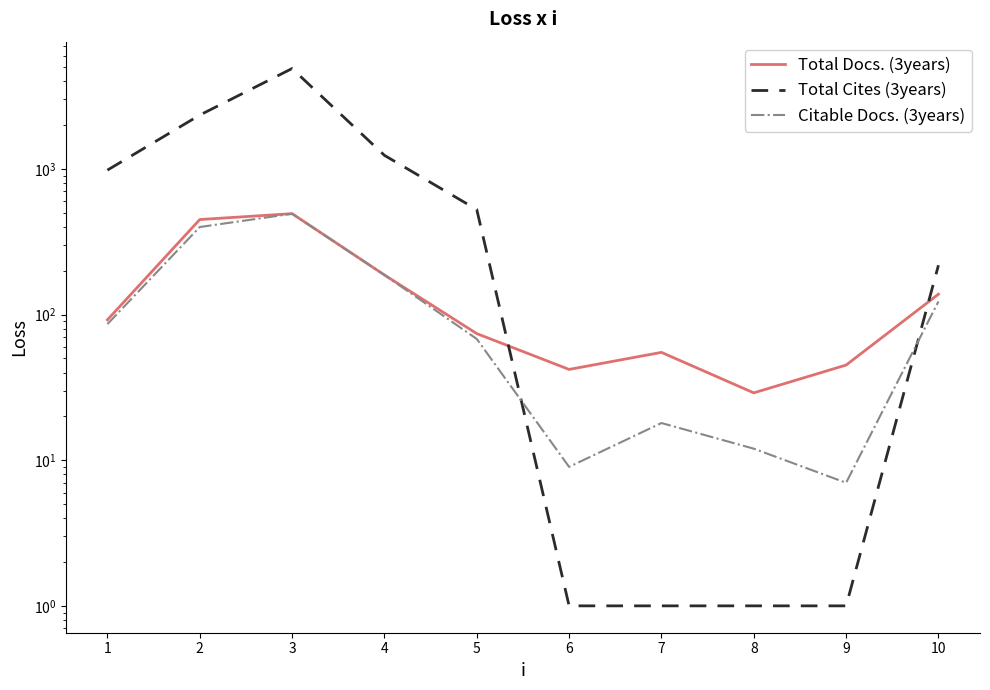

What is the sum of all Total Cites (3years) values?

10198